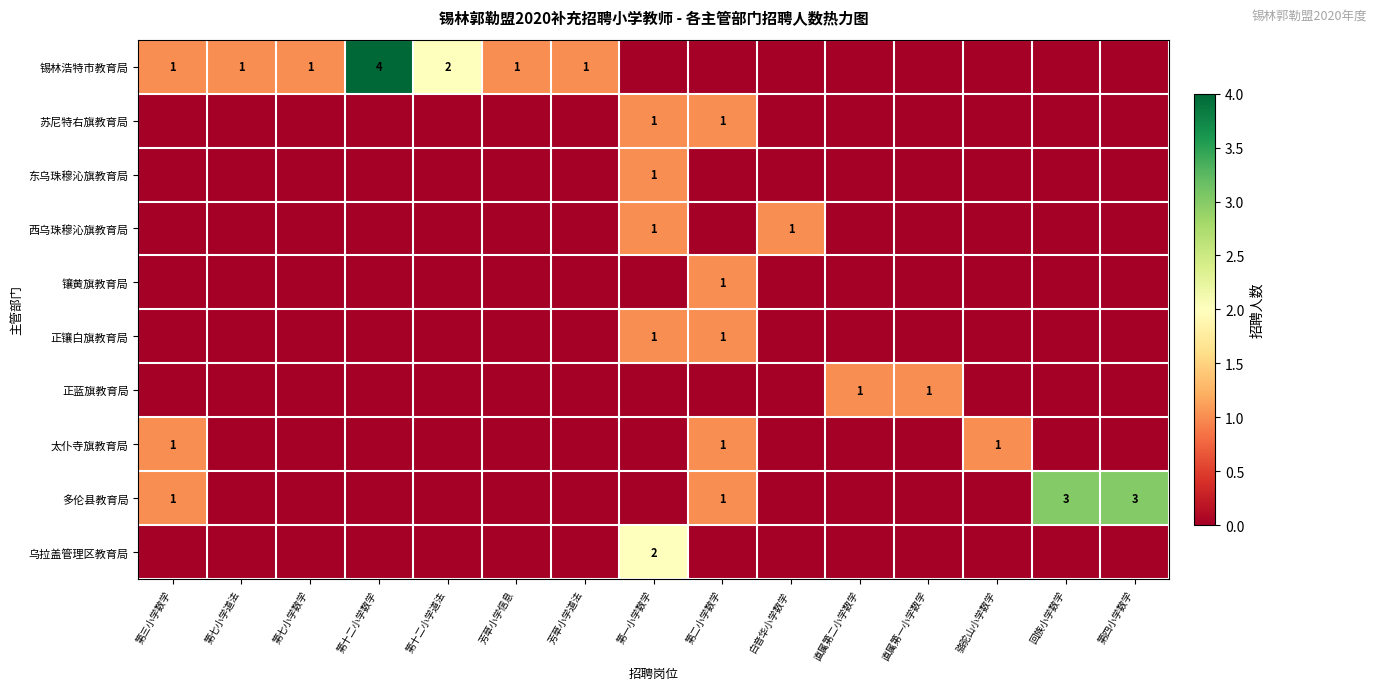

The value of 锡林浩特市教育局 at 第十二小学道法 is 1. True or false?

False